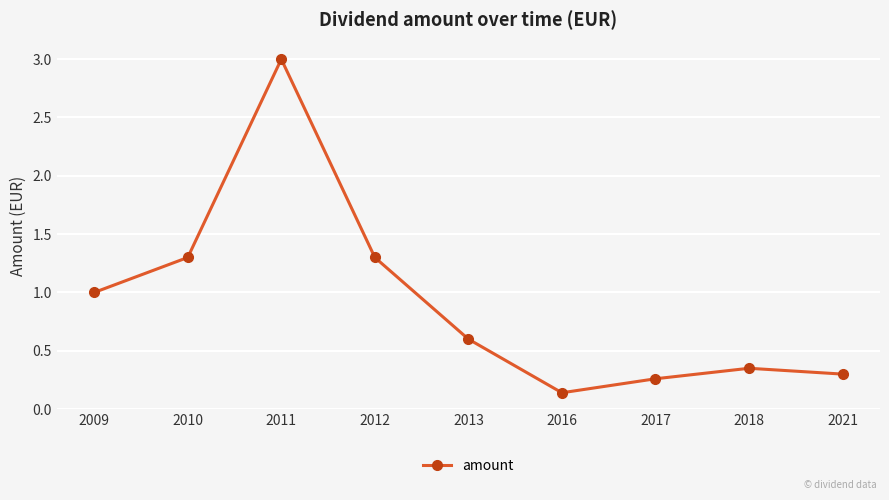

What is the value of the 3rd point from the left?

3.0